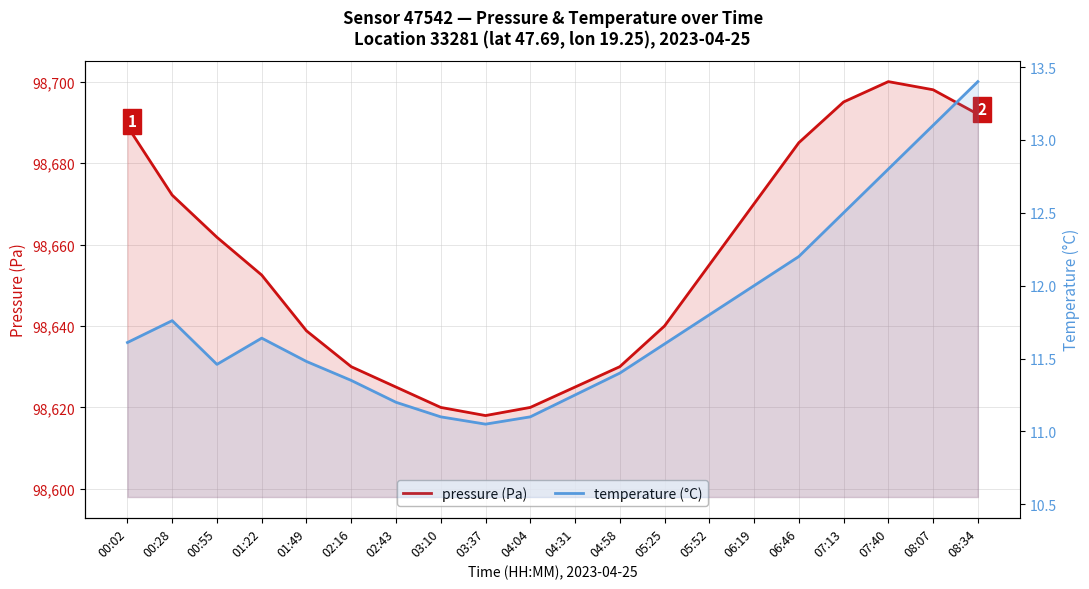

How many lines are shown in the chart?

2